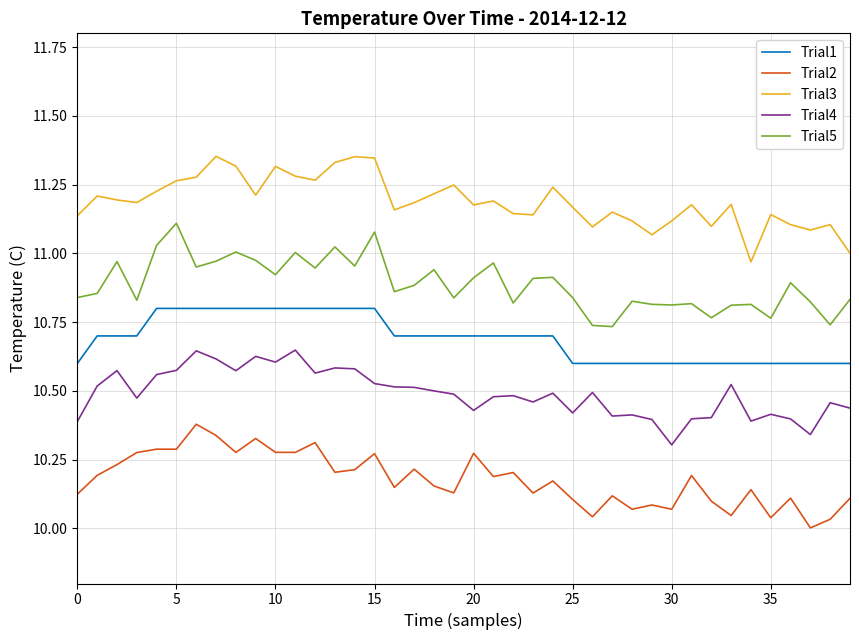

True or false: Trial2 and Trial4 cross at least once.

False